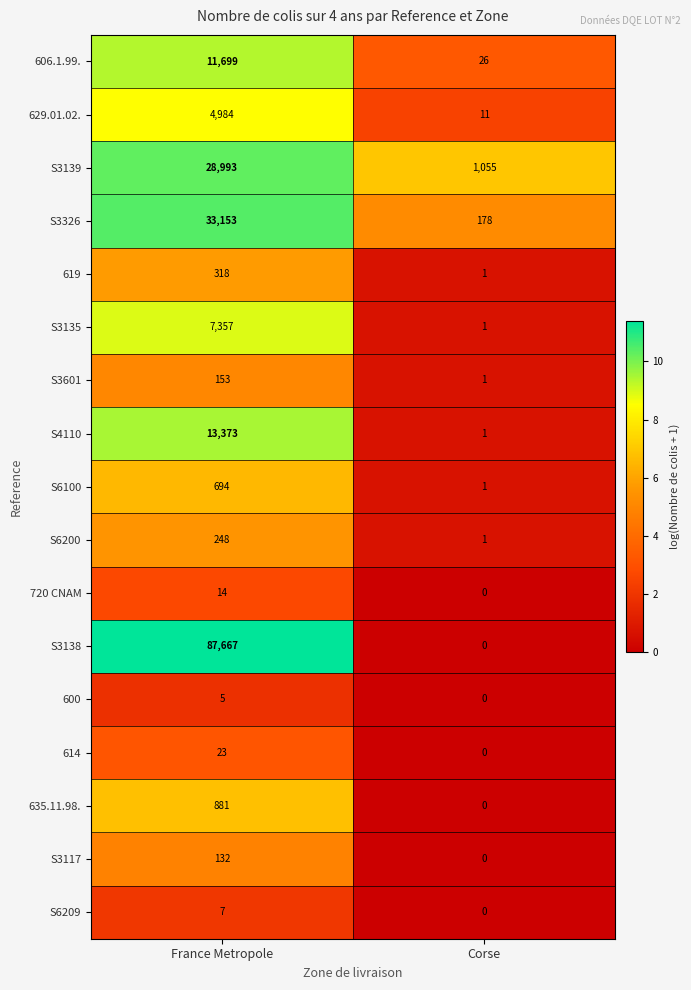

At which category is the sum across all series the highest?

France Metropole